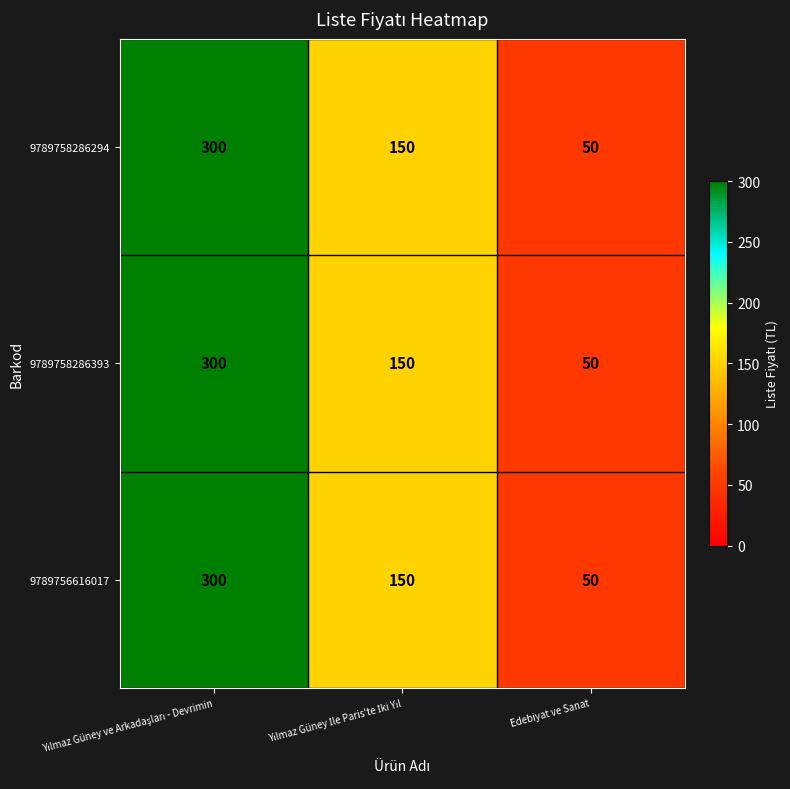

The value of 9789756616017 at Edebiyat ve Sanat is 12. True or false?

False